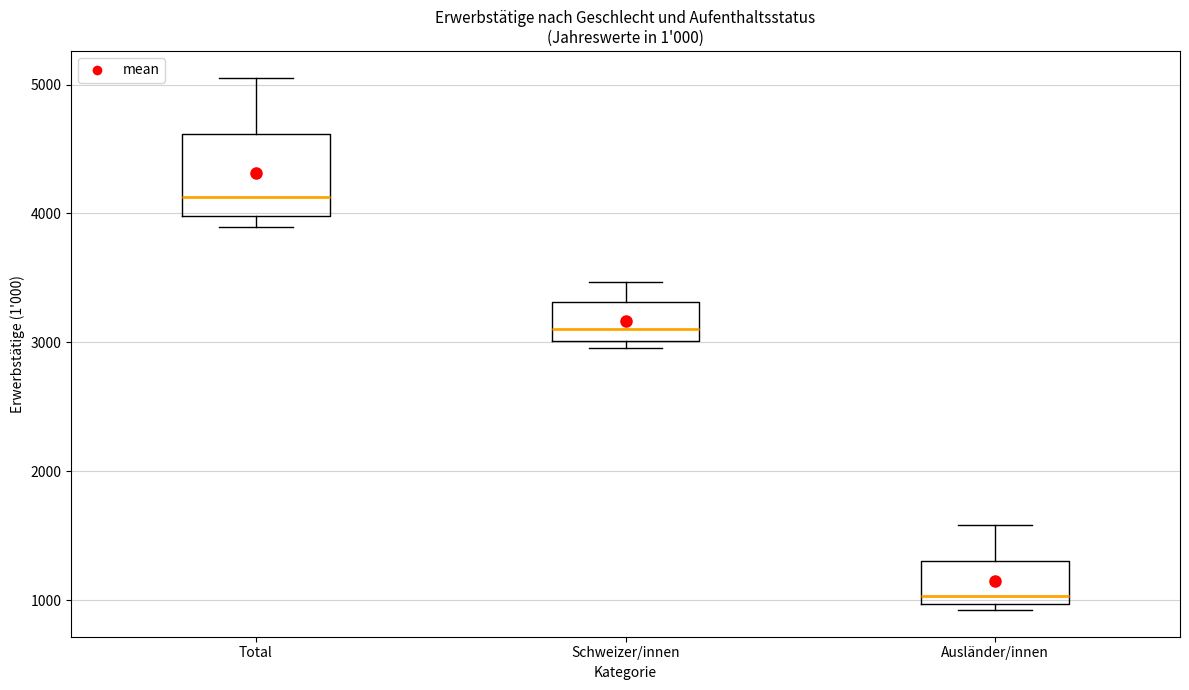

Reading left to right, read every box against the y-axis: the position of its median line, the range the box covers, and the ends of its whiskers. The values are not printed on the chart, so give them approximately, as read against the axis.

Total: median 4100, box 4000 to 4600, whiskers 3900 to 5100
Schweizer/innen: median 3100, box 3000 to 3300, whiskers 3000 (just below the box's lower edge) to 3500
Ausländer/innen: median 1000 (just above the box's lower edge), box 1000 to 1300, whiskers 900 to 1600